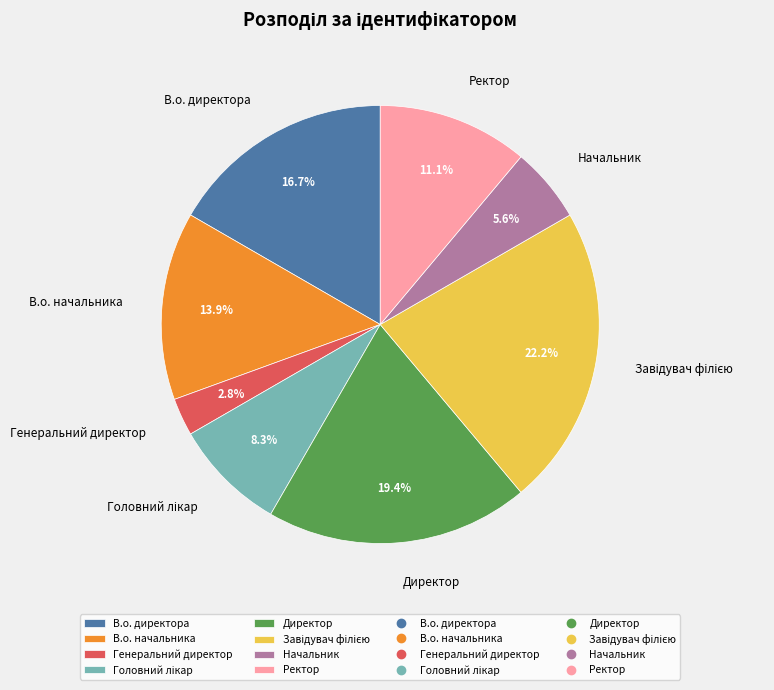

To the nearest percent, what is the average slice percentage?

12%